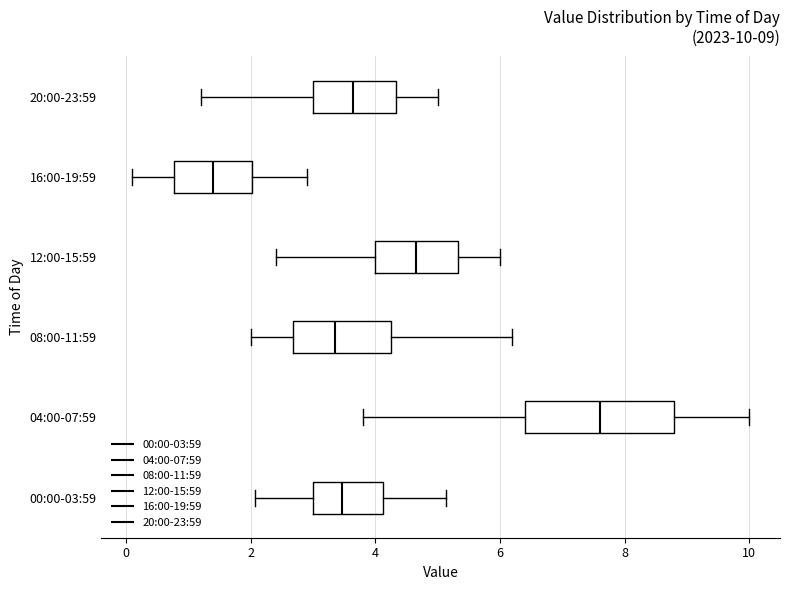

Which box has the furthest to the right median line?

04:00-07:59